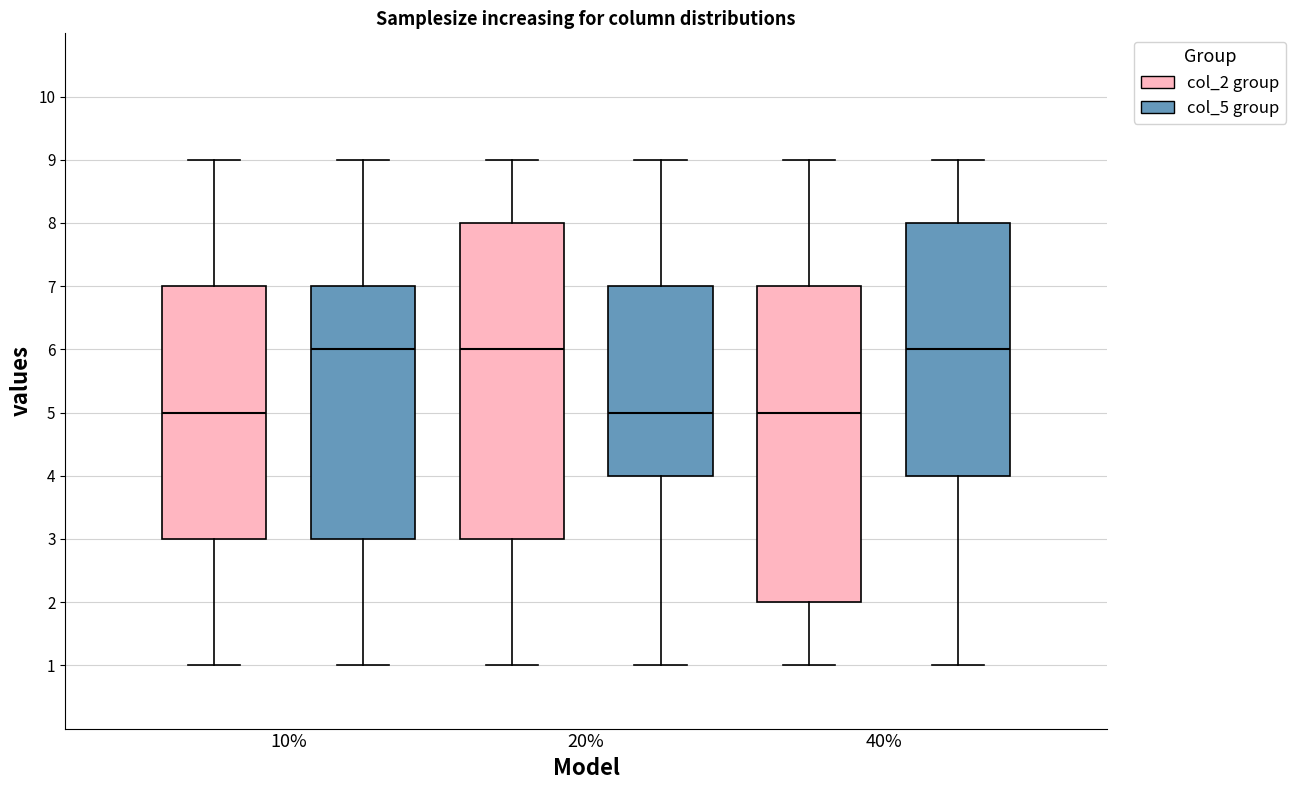

Reading left to right, read every box against the y-axis: the position of its median line, the range the box covers, and the ends of its whiskers. The values are not printed on the chart, so give them approximately, as read against the axis.

10% (col_2 group): median 5, box 3 to 7, whiskers 1 to 9
10% (col_5 group): median 6, box 3 to 7, whiskers 1 to 9
20% (col_2 group): median 6, box 3 to 8, whiskers 1 to 9
20% (col_5 group): median 5, box 4 to 7, whiskers 1 to 9
40% (col_2 group): median 5, box 2 to 7, whiskers 1 to 9
40% (col_5 group): median 6, box 4 to 8, whiskers 1 to 9